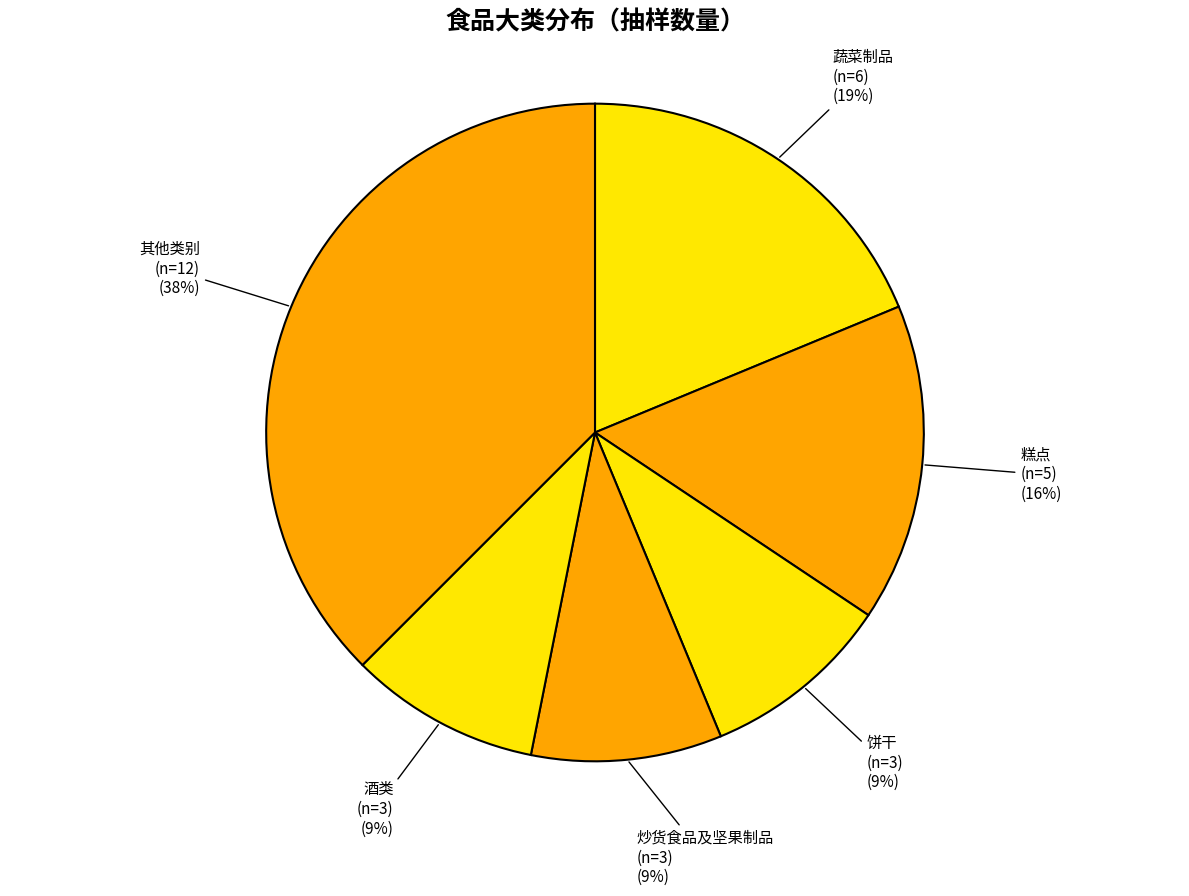

Is the sum of 酒类 and 蔬菜制品 greater than half?

No